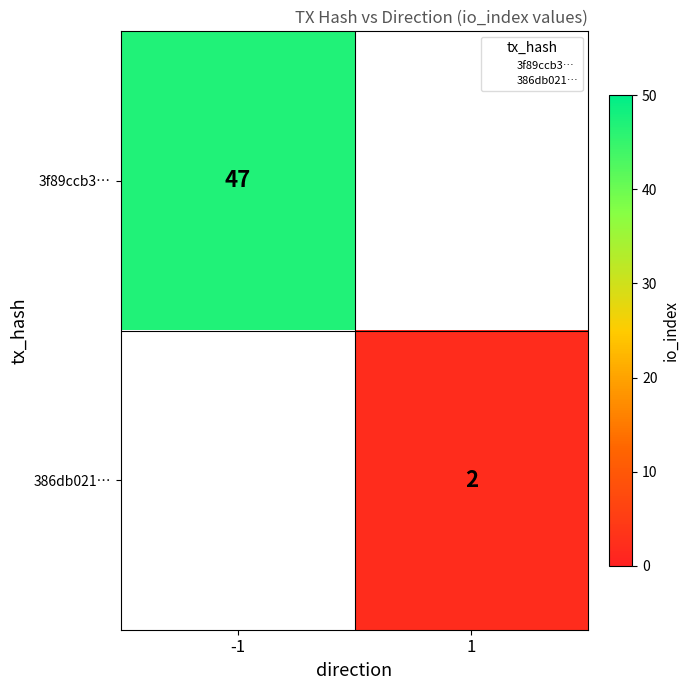

The 386db021… series shows 1 at 1. True or false?

False